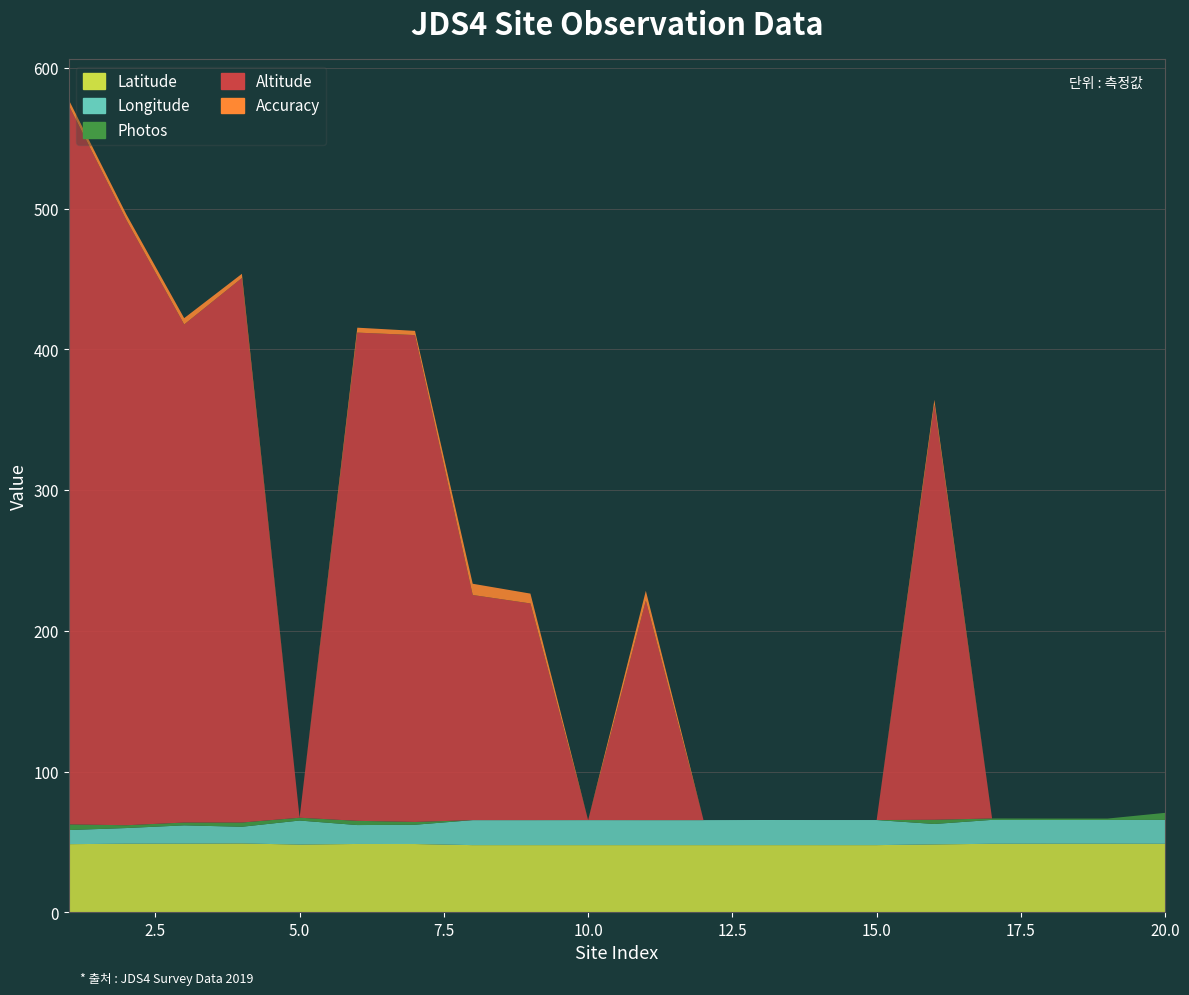

Reading right to left, transcribe all the data shown in this chart.

Latitude: 48.7	48.7	48.7	48.7	48.2	47.7	47.7	47.7	47.7	47.7	47.7	47.7	47.7	48.5	48.6	48.1	48.9	48.8	48.7	48.4
Longitude: 17.0	16.9	16.9	17.0	14.5	17.8	17.8	17.8	17.8	17.8	17.8	17.8	17.8	13.7	13.4	17.1	11.9	13.0	11.1	10.0
Photos: 5.0	1.0	1.0	1.0	3.0	0.0	0.0	0.0	0.0	0.0	0.0	0.0	0.0	2.0	3.0	2.0	3.0	2.0	2.0	4.0
Altitude: 0.0	0.0	0.0	0.0	295.0	0.0	0.0	0.0	0.0	156.0	0.0	154.0	160.0	346.0	347.0	0.0	387.0	354.0	430.0	511.0
Accuracy: 0.0	0.0	0.0	0.0	3.5	0.0	0.0	0.0	0.0	7.0	0.0	7.0	8.0	3.0	3.5	0.0	3.0	4.5	4.0	4.0